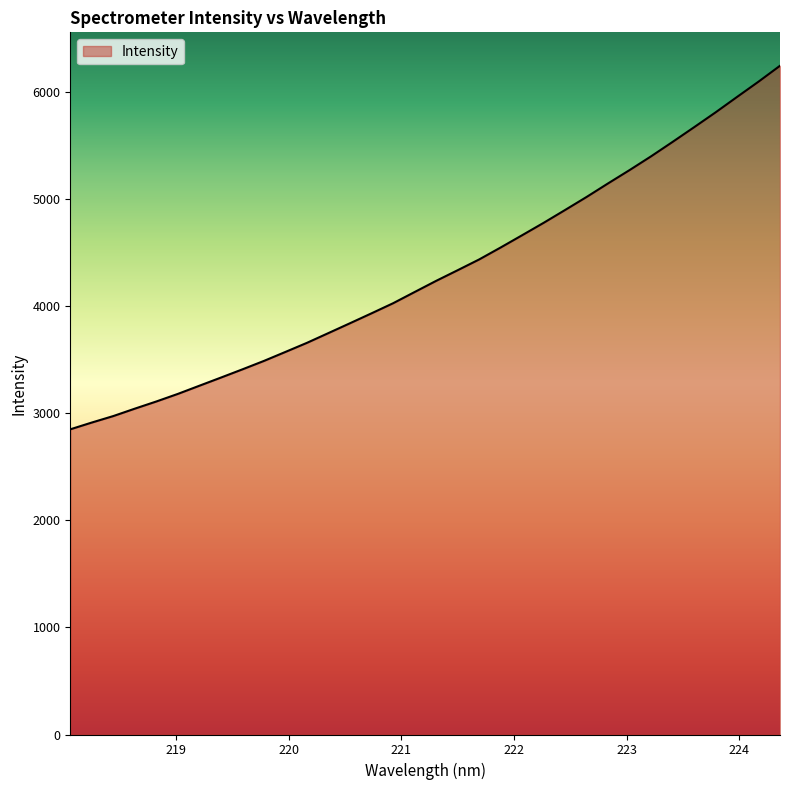

What is the minimum value shown in the chart?

2851.6